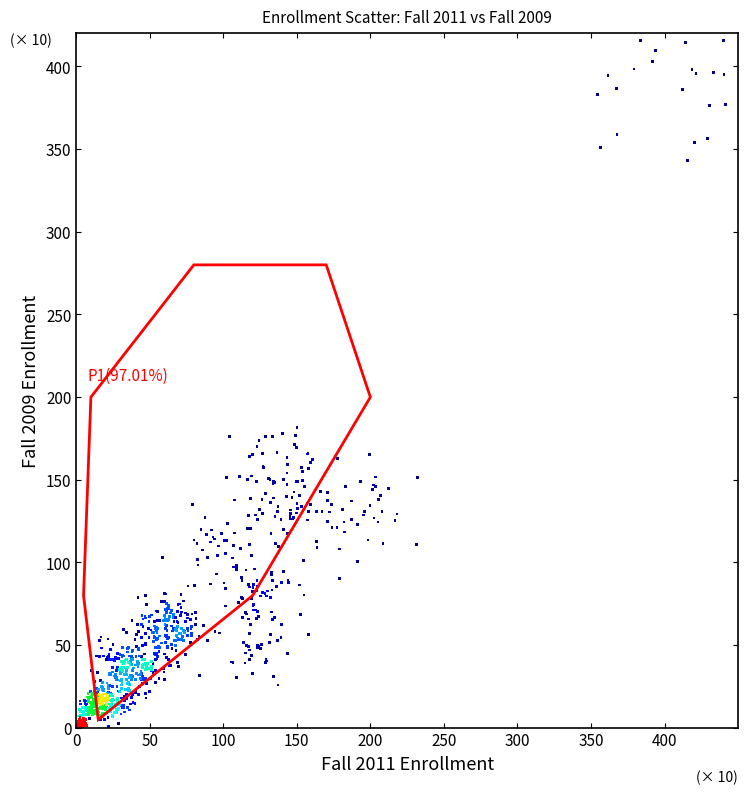

What is the range of X values (max minus min)?

441.3